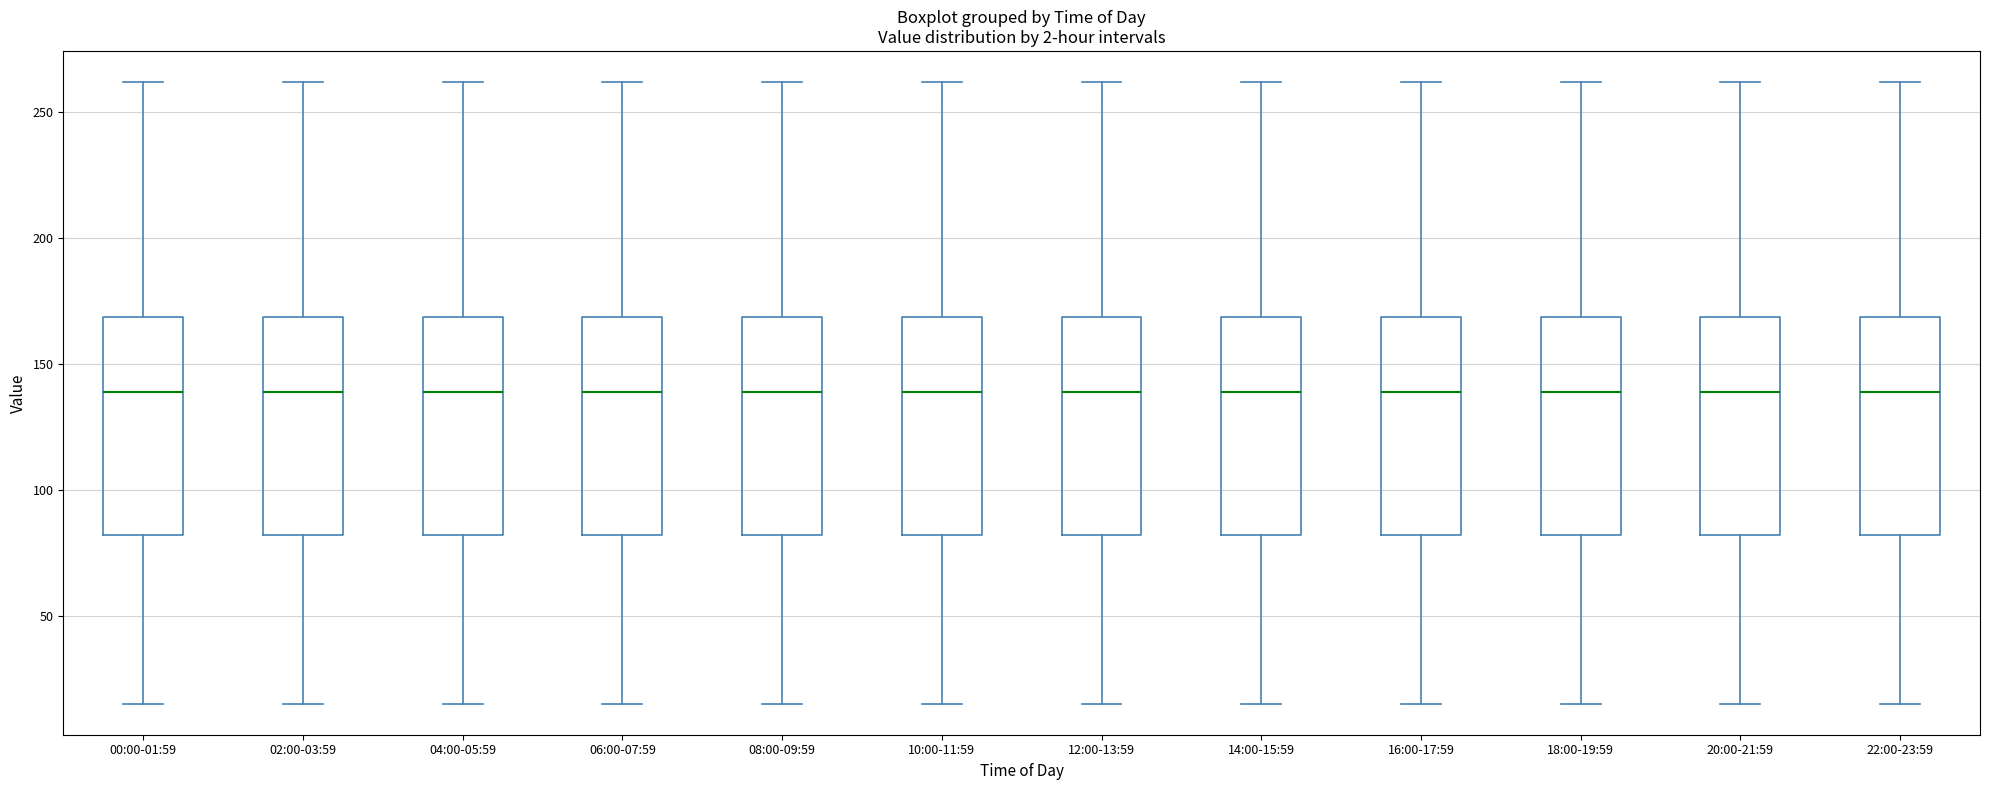

Reading left to right, read every box against the y-axis: the position of its median line, the range the box covers, and the ends of its whiskers. The values are not printed on the chart, so give them approximately, as read against the axis.

00:00-01:59: median 140, box 80 to 170, whiskers 15 to 260
02:00-03:59: median 140, box 80 to 170, whiskers 15 to 260
04:00-05:59: median 140, box 80 to 170, whiskers 15 to 260
06:00-07:59: median 140, box 80 to 170, whiskers 15 to 260
08:00-09:59: median 140, box 80 to 170, whiskers 15 to 260
10:00-11:59: median 140, box 80 to 170, whiskers 15 to 260
12:00-13:59: median 140, box 80 to 170, whiskers 15 to 260
14:00-15:59: median 140, box 80 to 170, whiskers 15 to 260
16:00-17:59: median 140, box 80 to 170, whiskers 15 to 260
18:00-19:59: median 140, box 80 to 170, whiskers 15 to 260
20:00-21:59: median 140, box 80 to 170, whiskers 15 to 260
22:00-23:59: median 140, box 80 to 170, whiskers 15 to 260